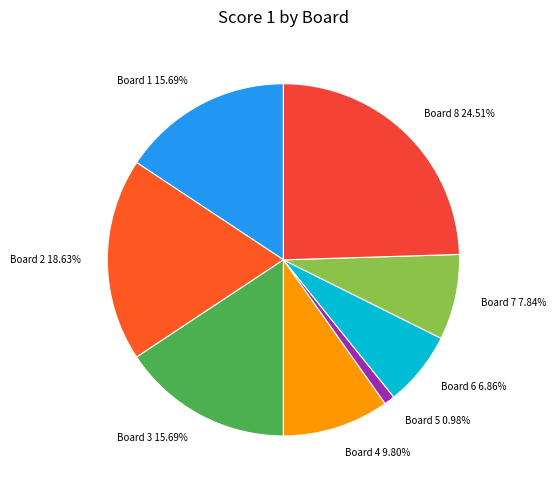

The Board 1 slice represents 22% of the pie. True or false?

False